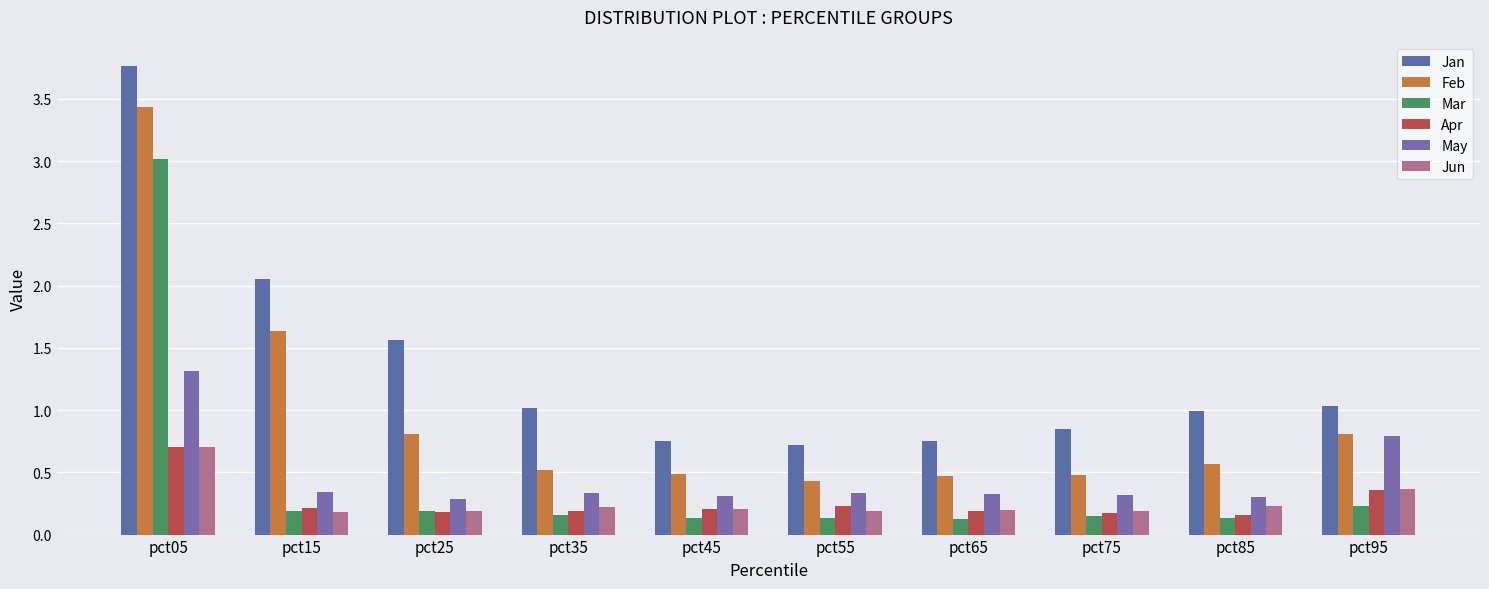

The value of May at pct05 is 0.8. True or false?

False